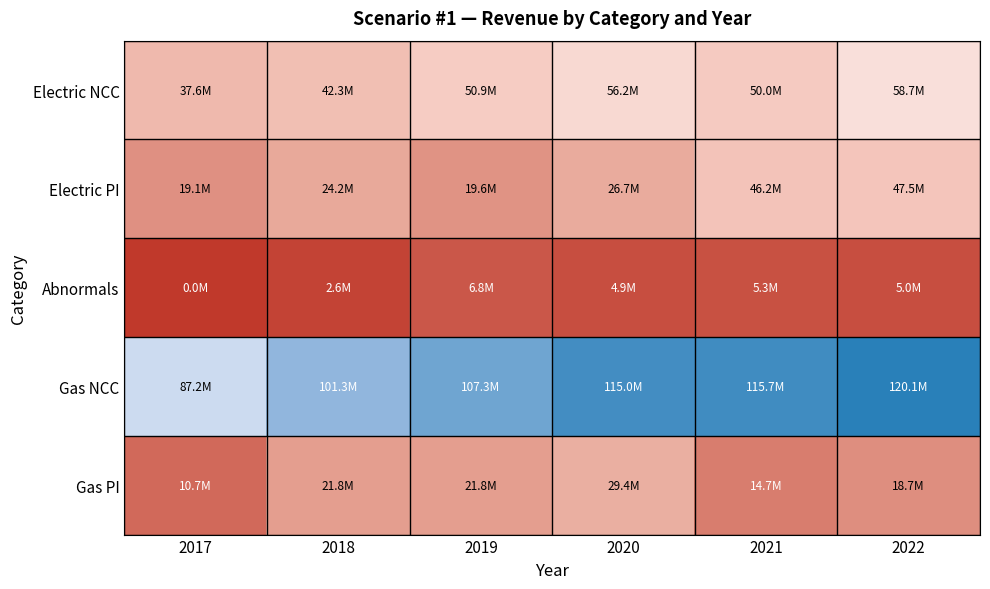

How many series are shown in this chart?

5